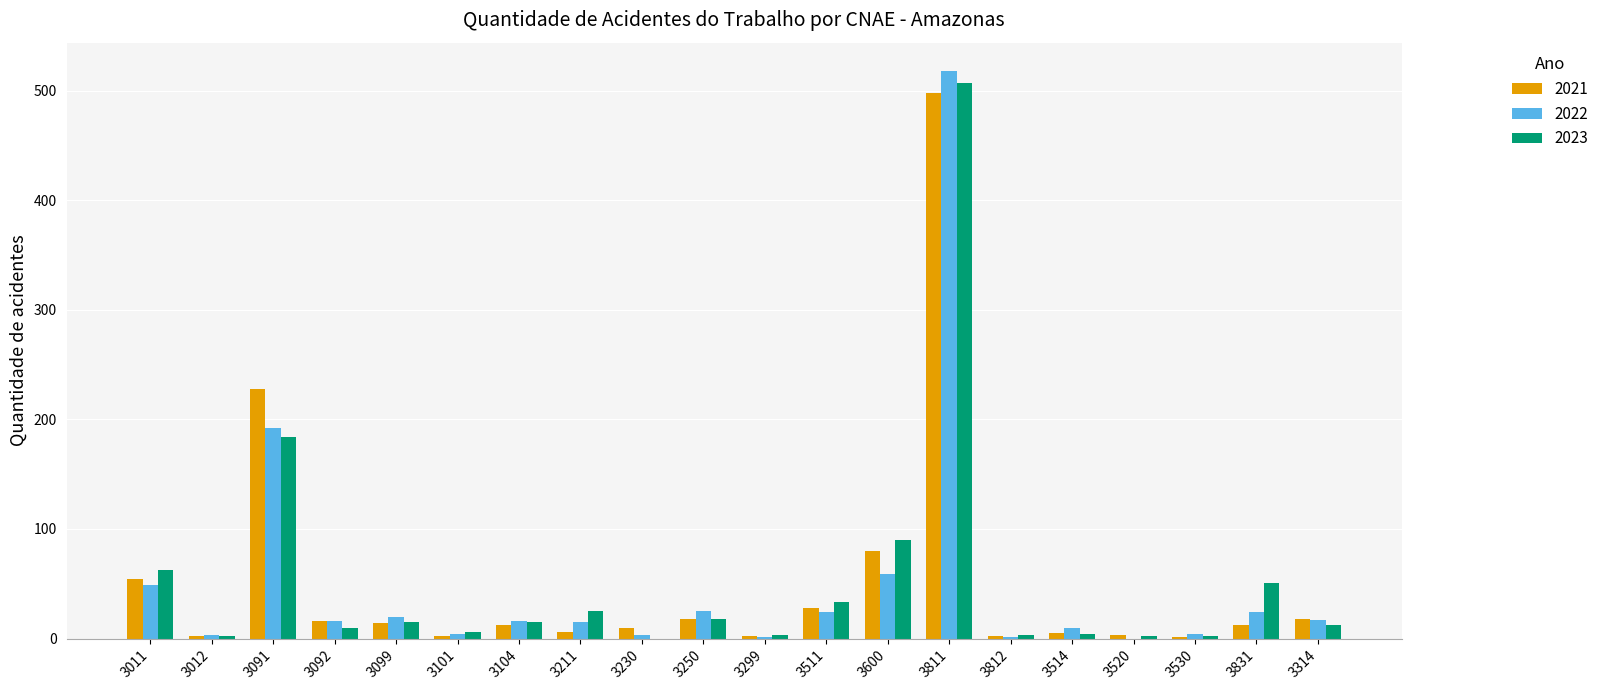

At which label does 2021 reach its peak?

3811